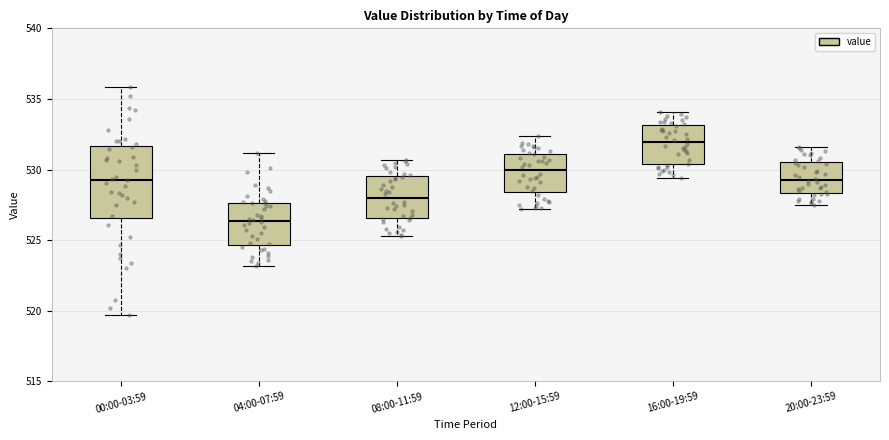

Reading left to right, transcribe this box plot: for each box, give where its median line is, the range the box spans, and where its two whiskers end, as read against the y-axis. The values are not printed on the chart, so give them approximately, as read against the axis.

00:00-03:59: median 529.5, box 526.5 to 531.5, whiskers 519.5 to 536.0
04:00-07:59: median 526.5, box 524.5 to 527.5, whiskers 523.0 to 531.0
08:00-11:59: median 528.0, box 526.5 to 529.5, whiskers 525.5 to 530.5
12:00-15:59: median 530.0, box 528.5 to 531.0, whiskers 527.0 to 532.5
16:00-19:59: median 532.0, box 530.5 to 533.0, whiskers 529.5 to 534.0
20:00-23:59: median 529.5, box 528.5 to 530.5, whiskers 527.5 to 531.5